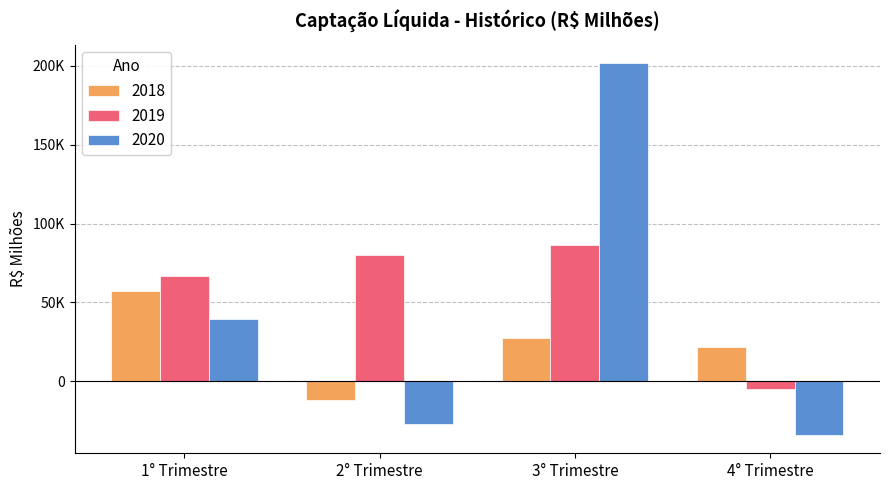

True or false: 2020 has a value of 39744.7 at 1° Trimestre.

True